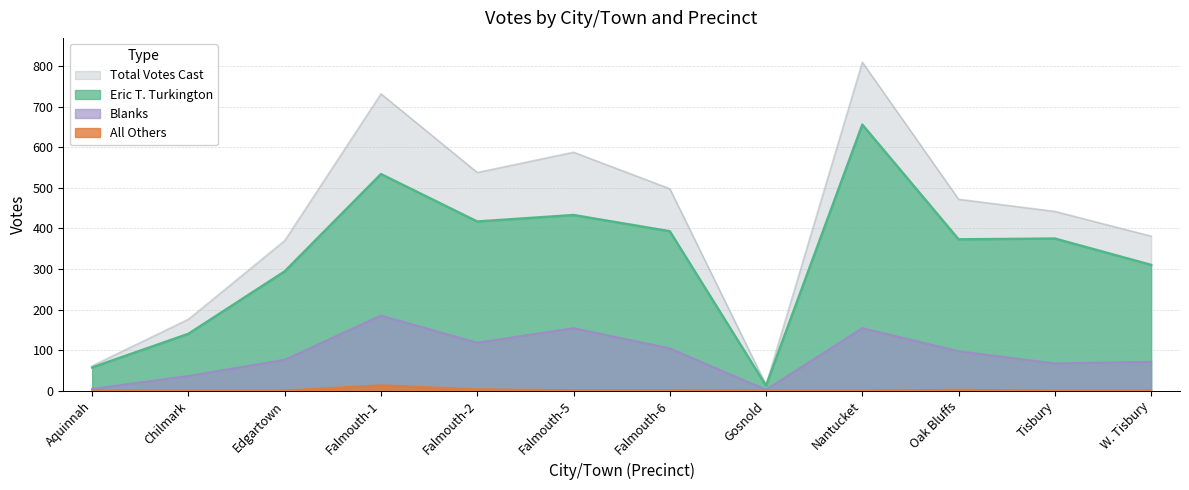

How many lines are shown in the chart?

4